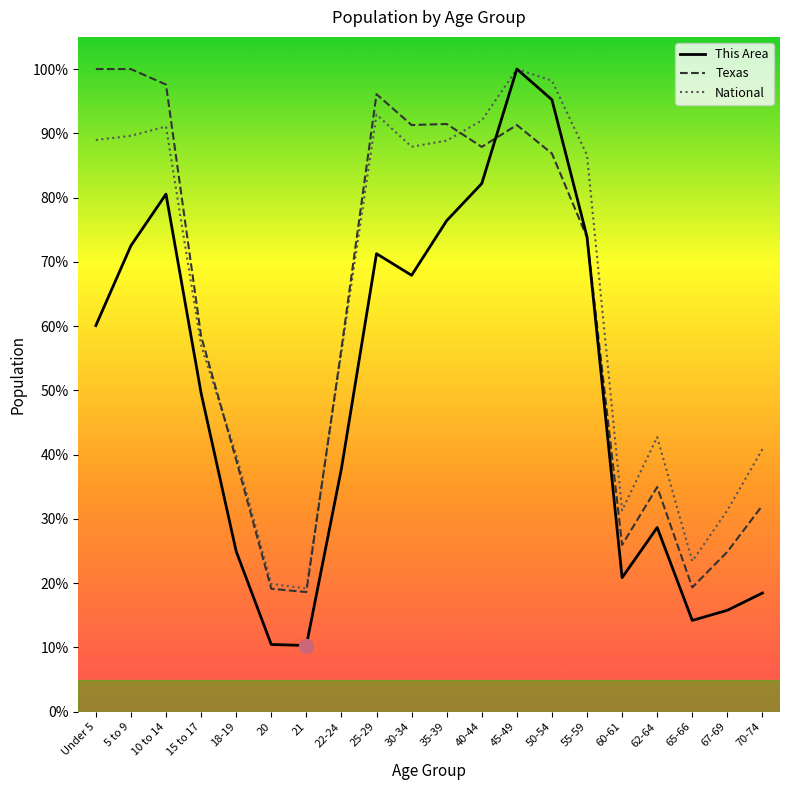

Where do Texas and This Area first cross each other?

40-44 and 45-49